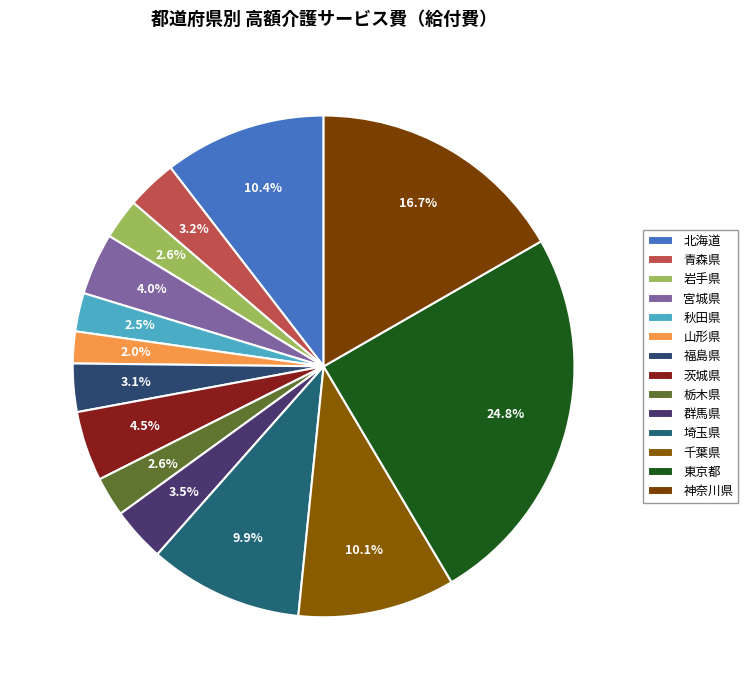

To the nearest percent, what is the difference between the 山形県 and 青森県 slice percentages?

1%